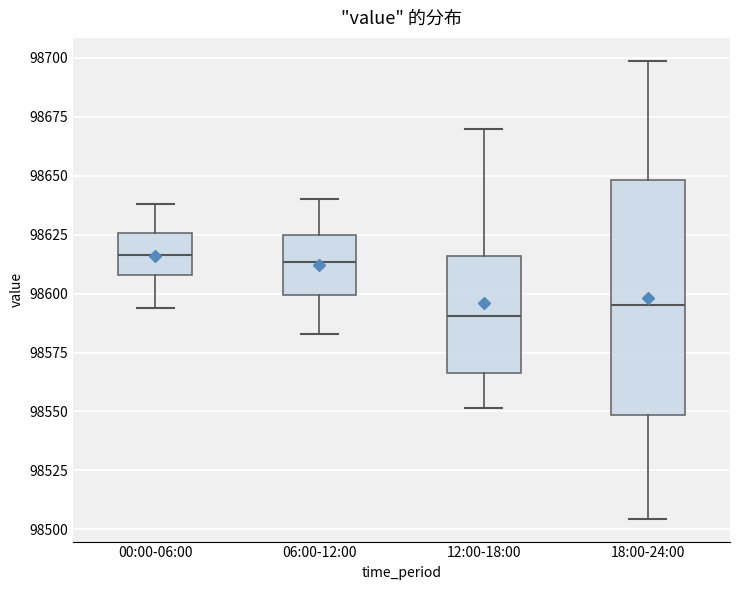

Reading left to right, transcribe this box plot: for each box, give where its median line is, the range the box spans, and where its two whiskers end, as read against the y-axis. The values are not printed on the chart, so give them approximately, as read against the axis.

00:00-06:00: median 98615, box 98610 to 98625, whiskers 98595 to 98640
06:00-12:00: median 98615, box 98600 to 98625, whiskers 98585 to 98640
12:00-18:00: median 98590, box 98565 to 98615, whiskers 98550 to 98670
18:00-24:00: median 98595, box 98550 to 98650, whiskers 98505 to 98700